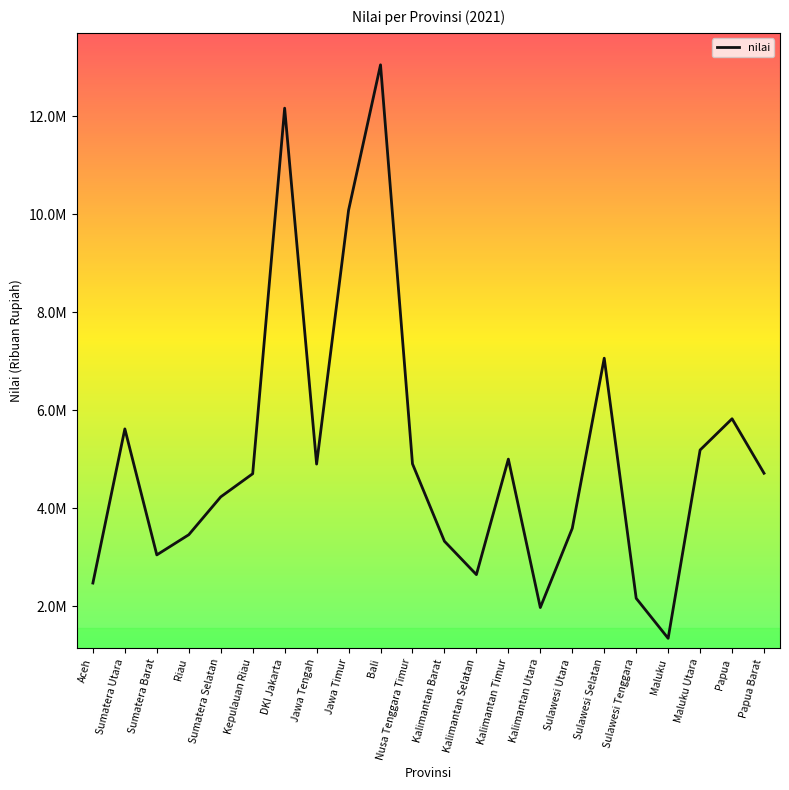

At which category does the data reach its first local peak?

Sumatera Utara